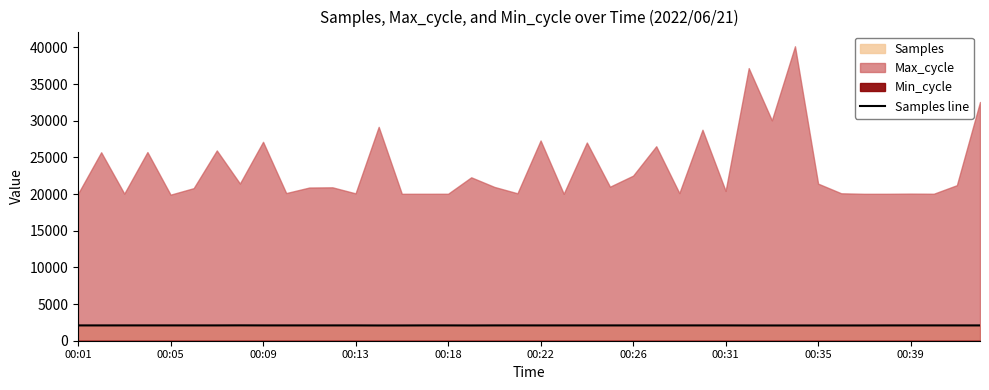

What is the highest value of the Samples line series?

2096.4